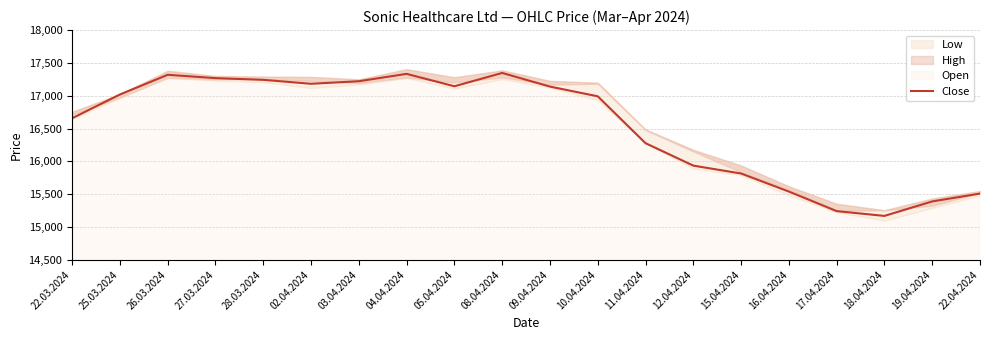

At which category does the data reach its first local peak?

26.03.2024